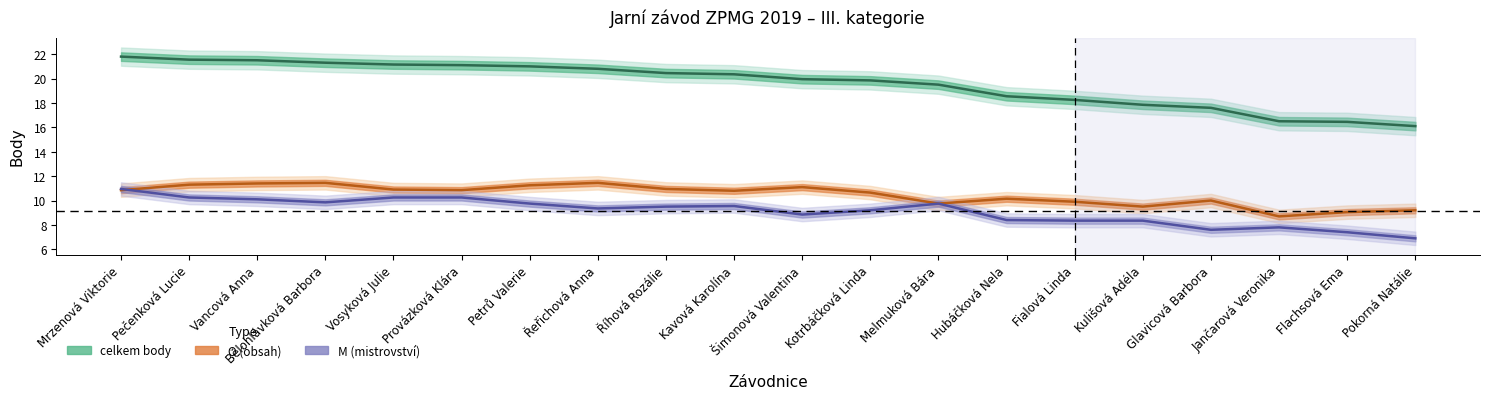

True or false: celkem body and M intersect in this chart.

False